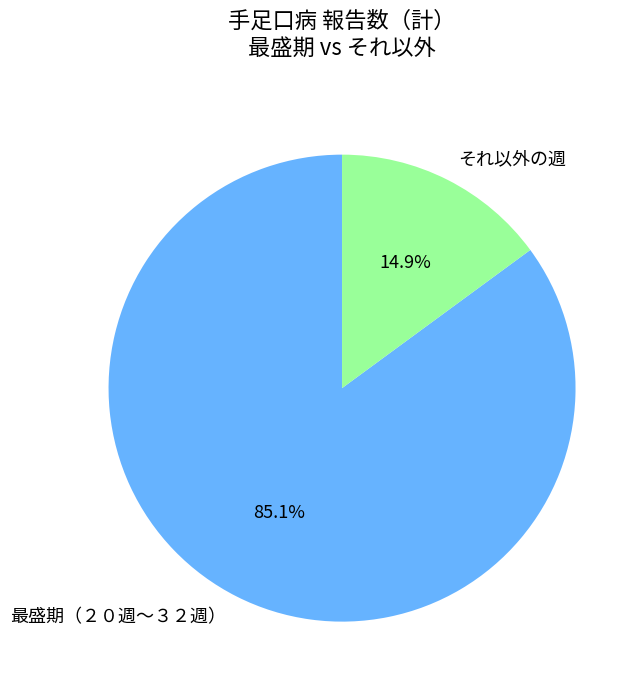

How much of the chart is everything except 最盛期（２０週〜３２週）?

14.9%